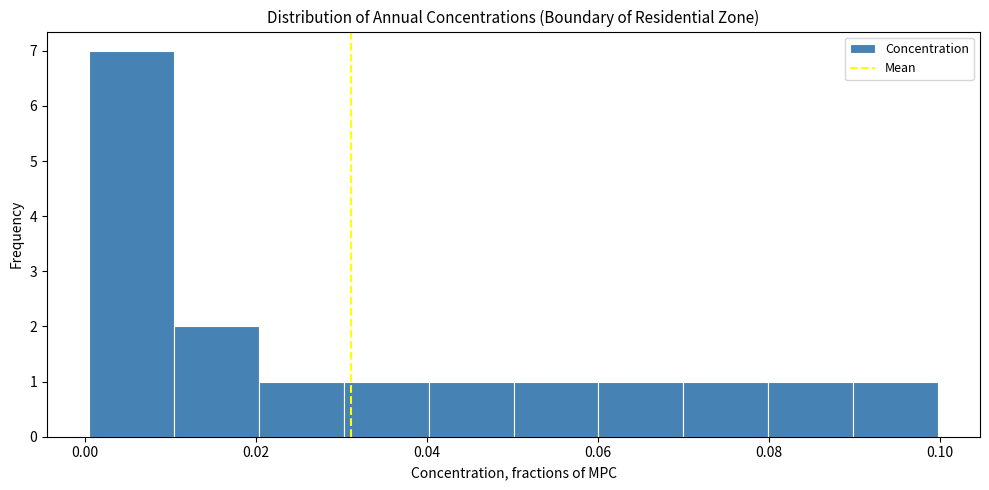

Reading left to right, list every bar in this chart as the range it spans on the x-axis followed by its height. Neither the bar edges nor the heights are printed on the chart, so give them approximately, as read against the axes.

0.00 to 0.01: 7
0.01 to 0.02: 2
0.02 to 0.03: 1
0.03 to 0.04: 1
0.04 to 0.05: 1
0.05 to 0.06: 1
0.06 to 0.07: 1
0.07 to 0.08: 1
0.08 to 0.09: 1
0.09 to 0.10: 1